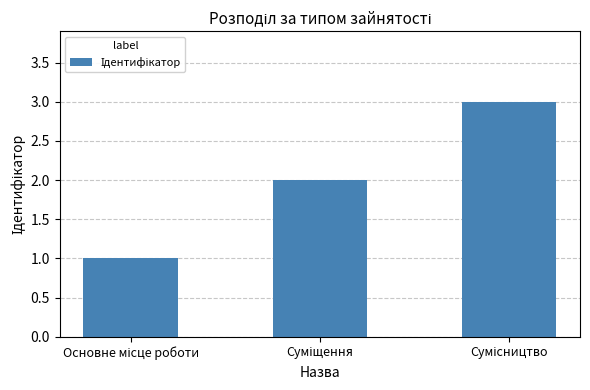

Are the bars grouped side by side (vs. stacked)?

No